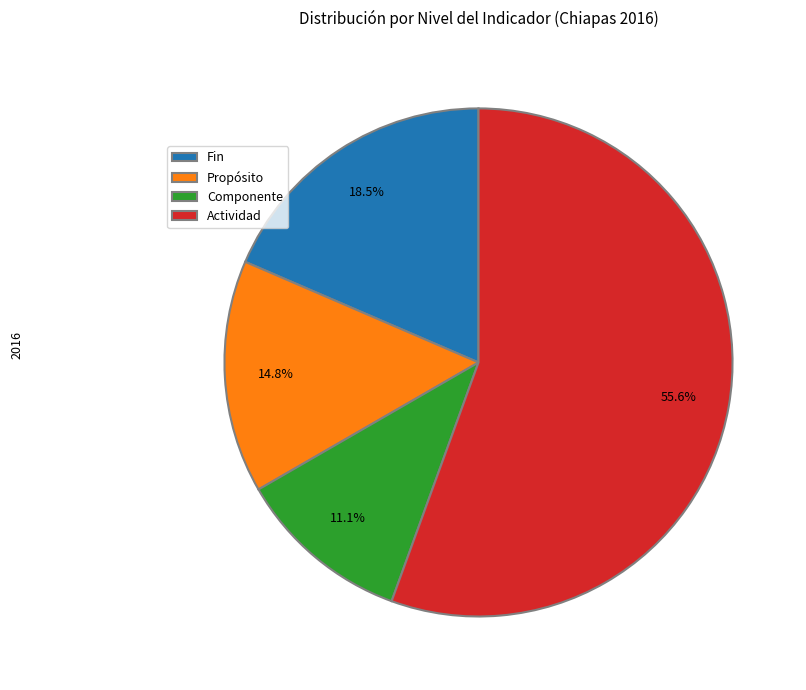

What is the smallest slice in the pie chart?

Componente